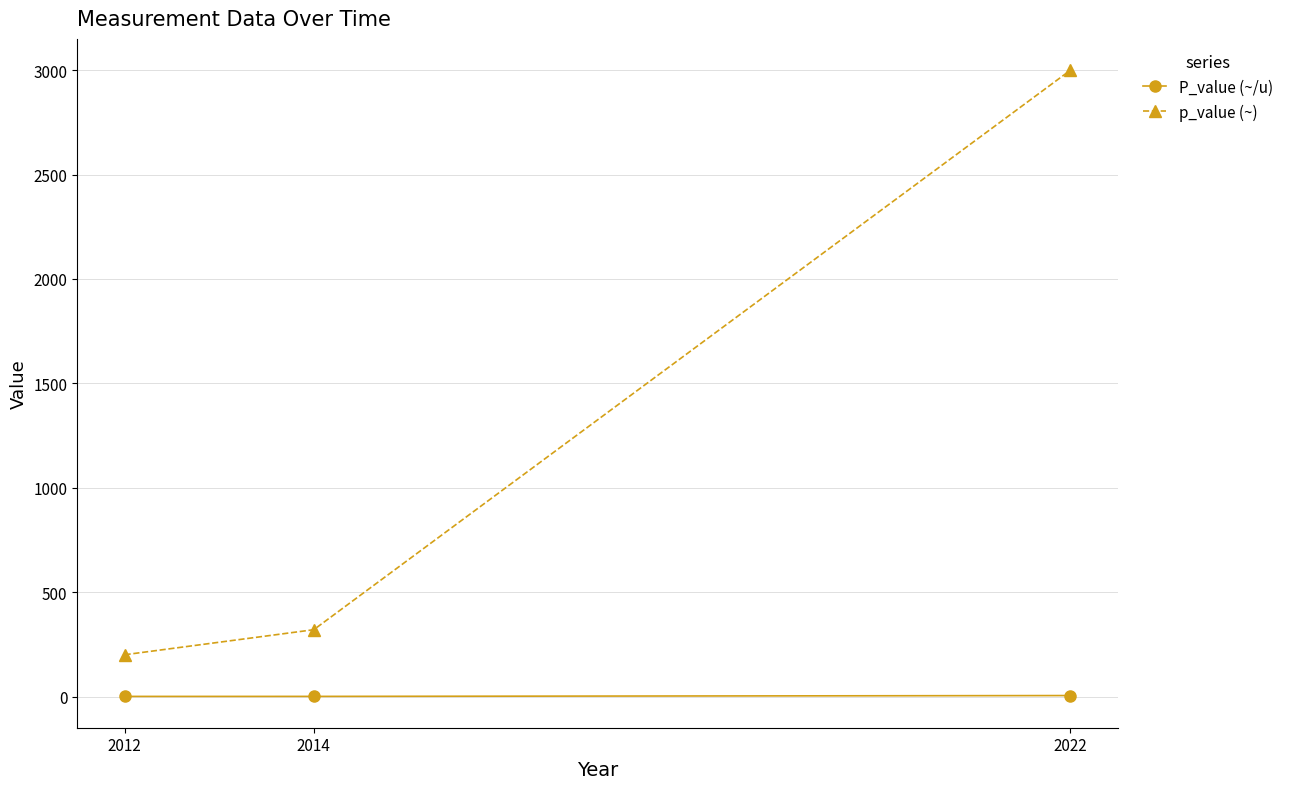

What is the lowest value of the p_value (~) series?

200.0